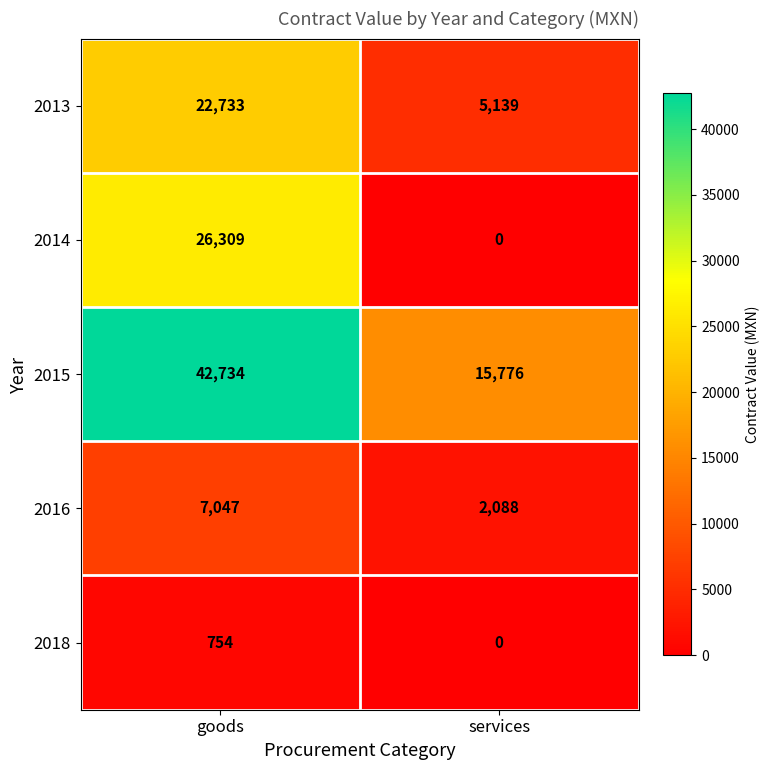

Which series has the widest spread of values?

2015